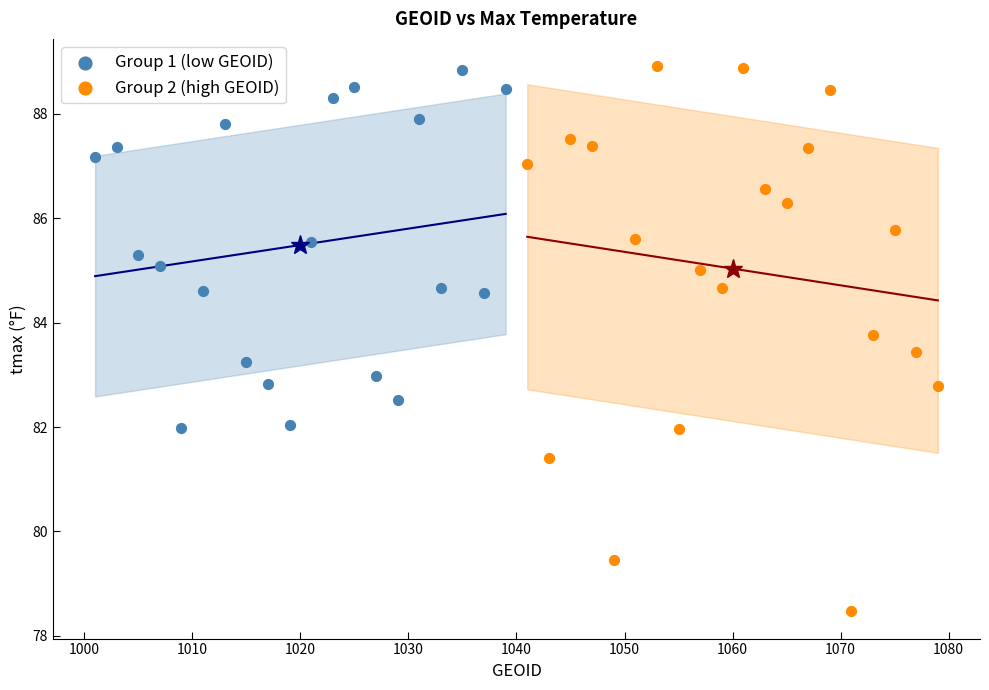

Which series reaches the minimum Y coordinate?

Group 2 (high GEOID)